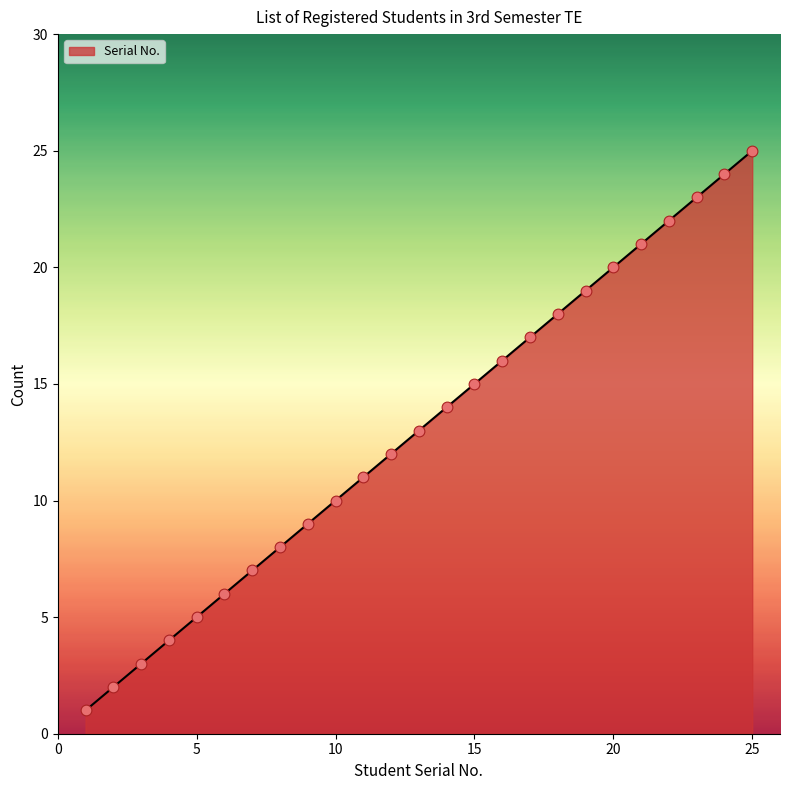

What is the difference between the maximum and minimum values?

24